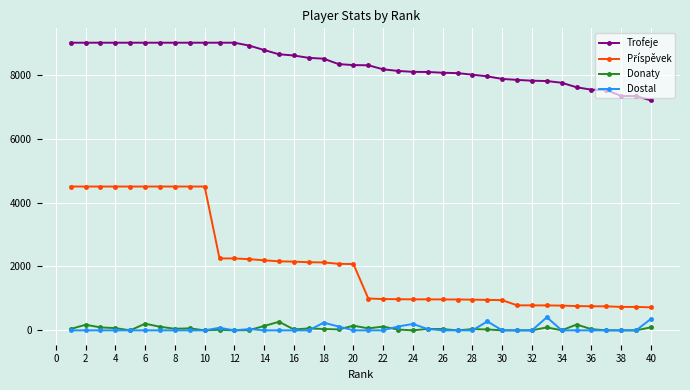

True or false: Trofeje and Dostal intersect in this chart.

False